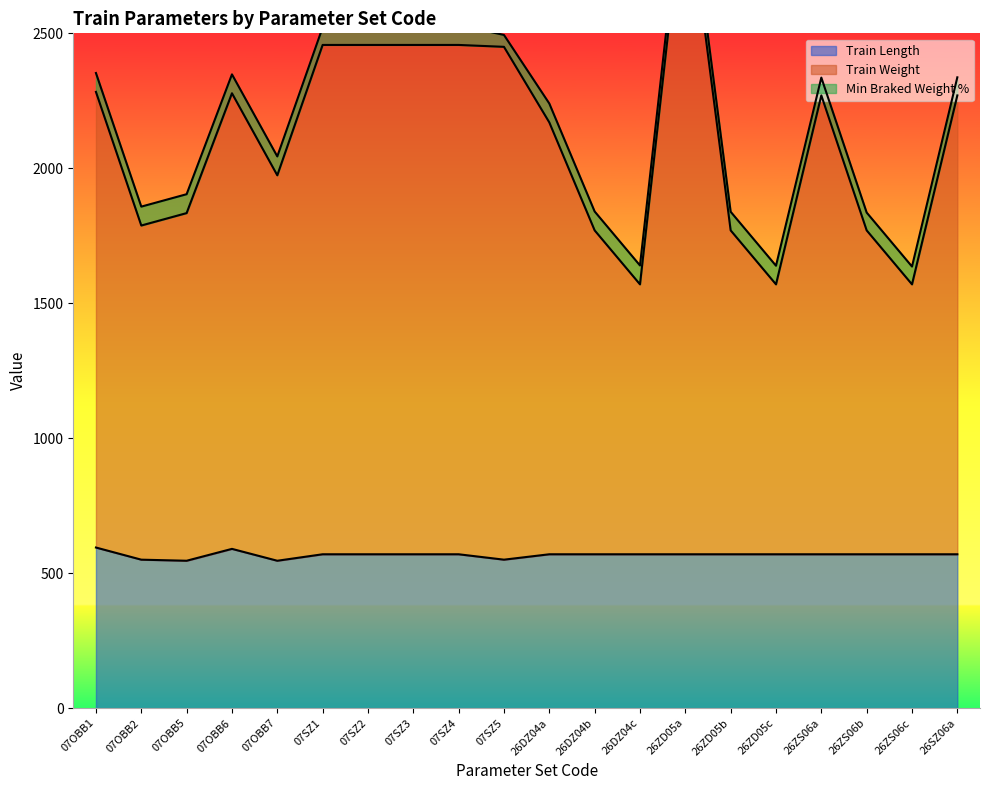

At which category is the sum across all series the highest?

26ZD05a